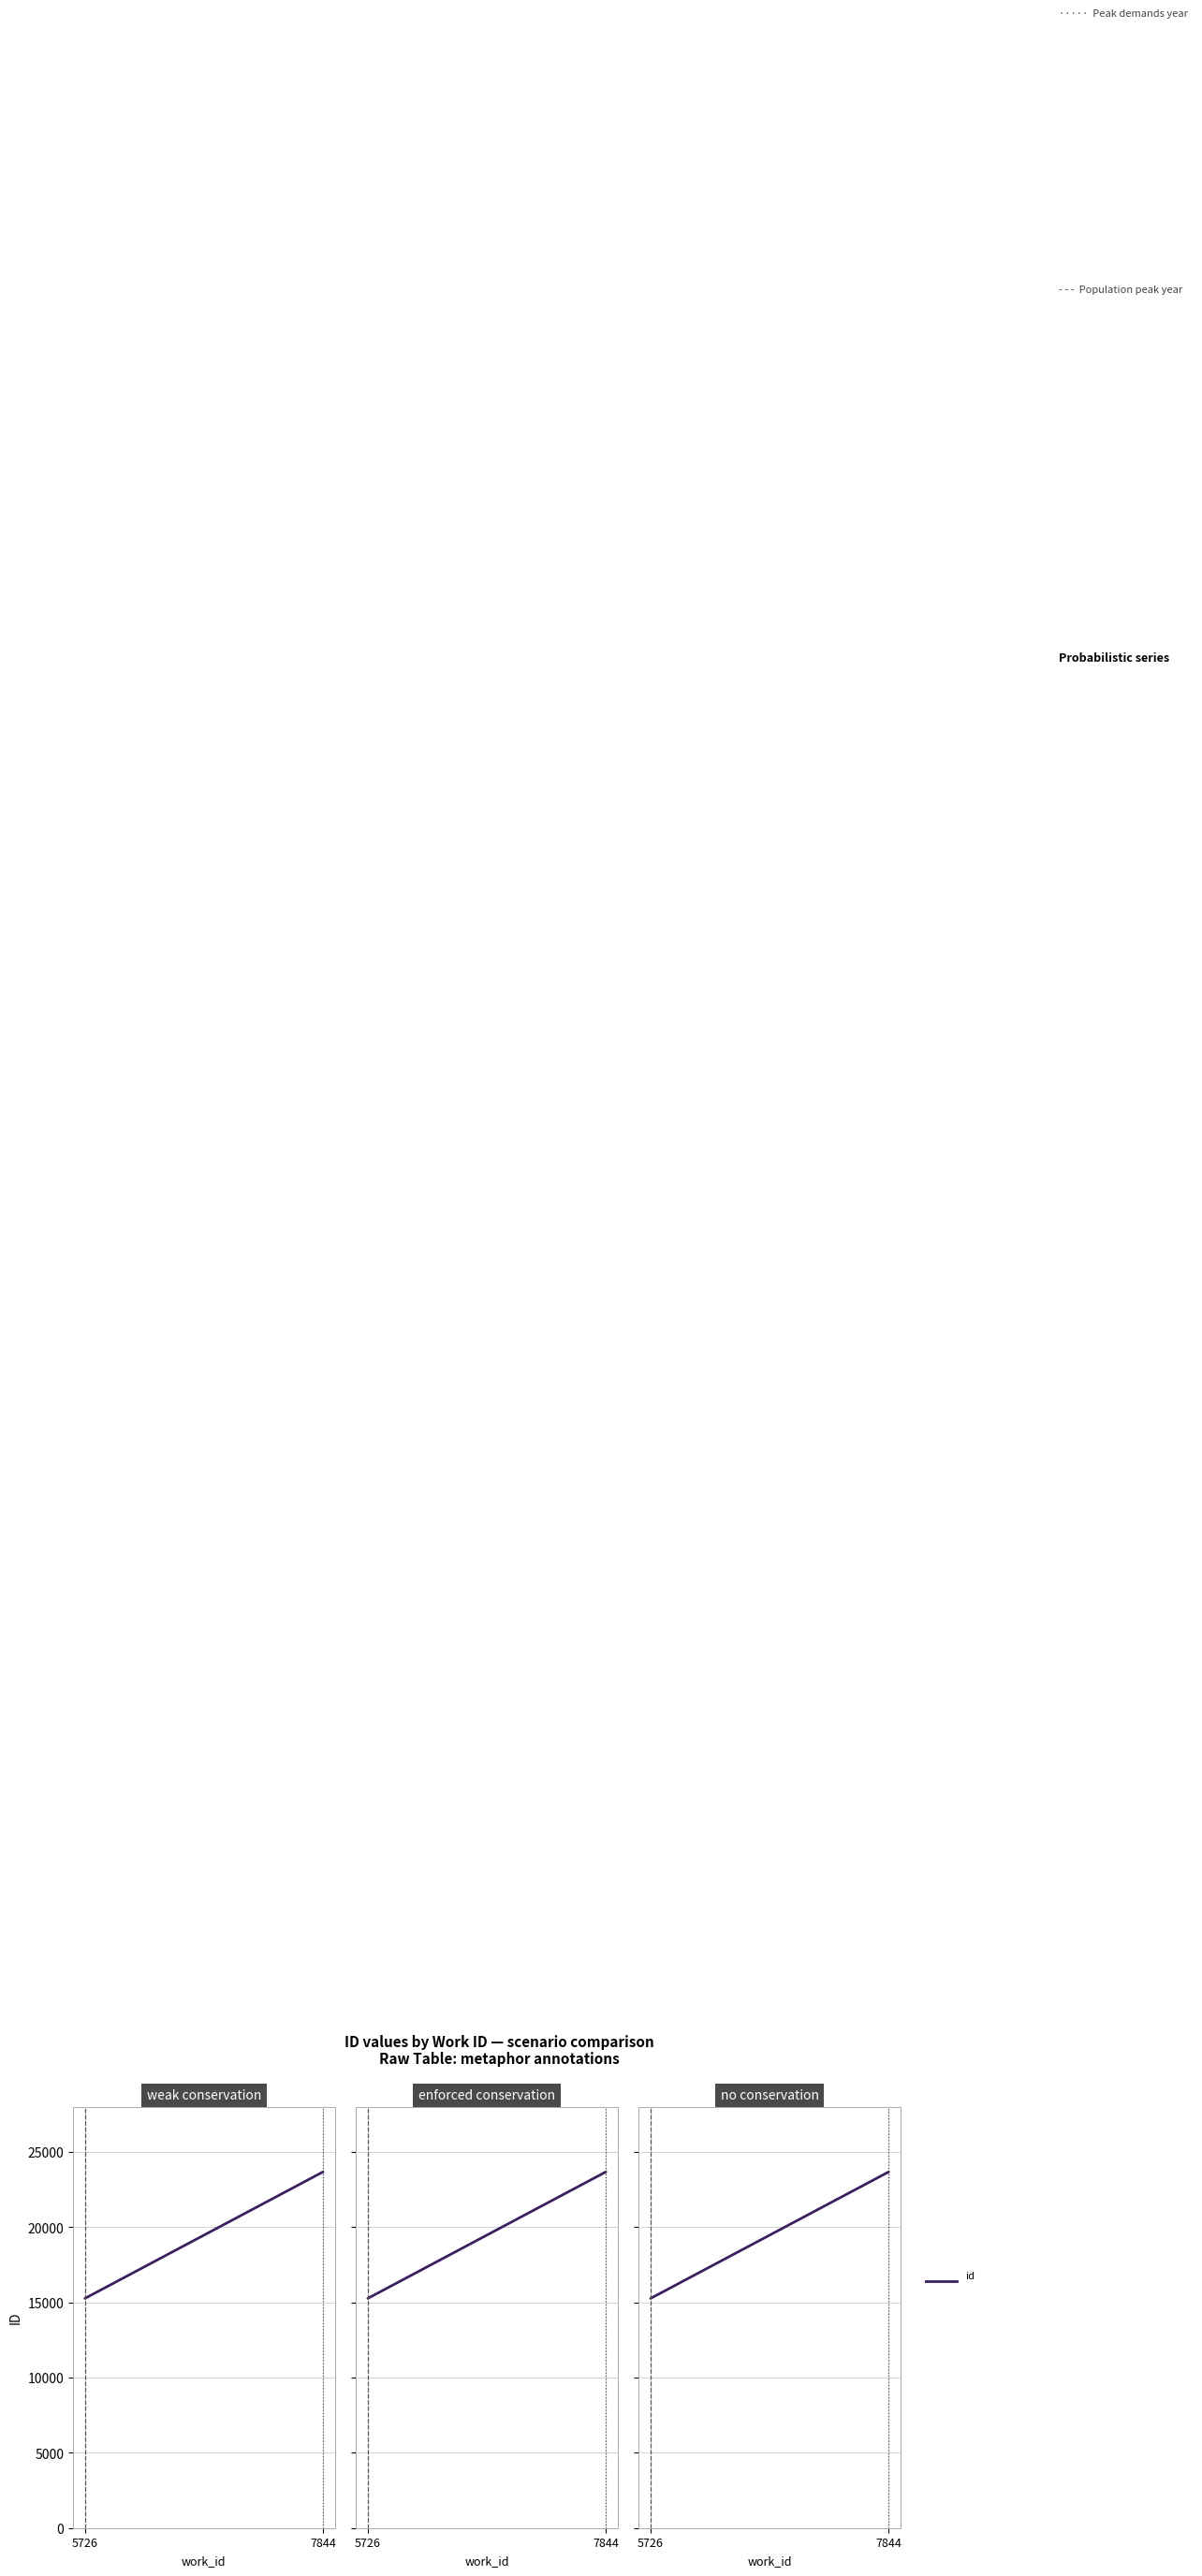

What is the sum of the values at 5726 and 7844?

38935.5